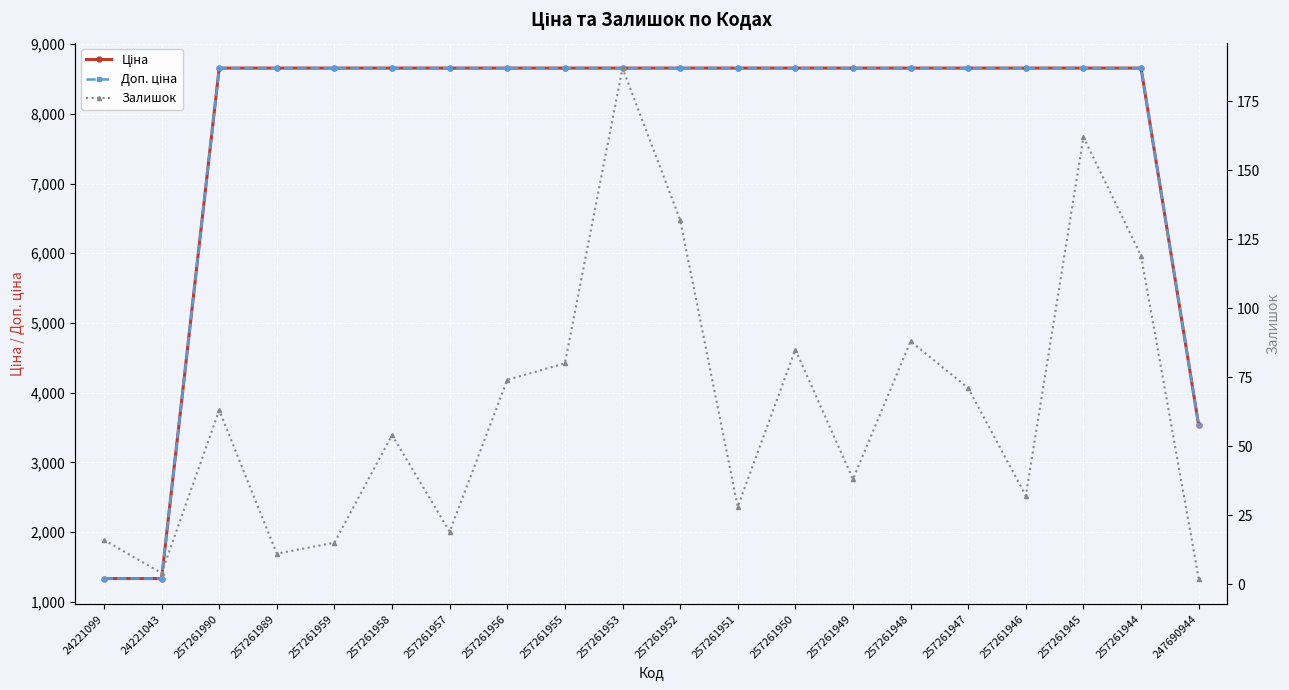

Is it true that Доп. ціна equals 11279.0 at 257261949?

False